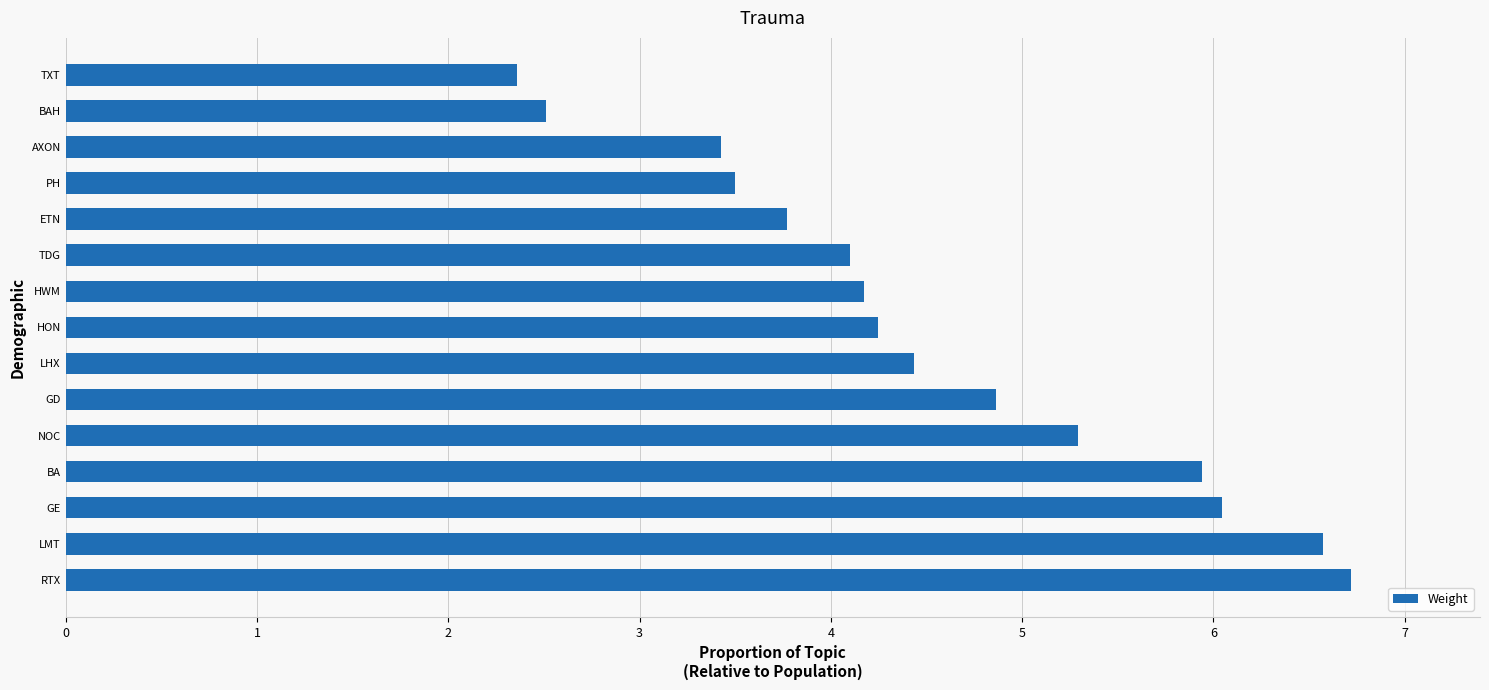

Reading bottom to top, list all the values displayed in this chart.

6.7	6.6	6.0	5.9	5.3	4.9	4.4	4.2	4.2	4.1	3.8	3.5	3.4	2.5	2.4